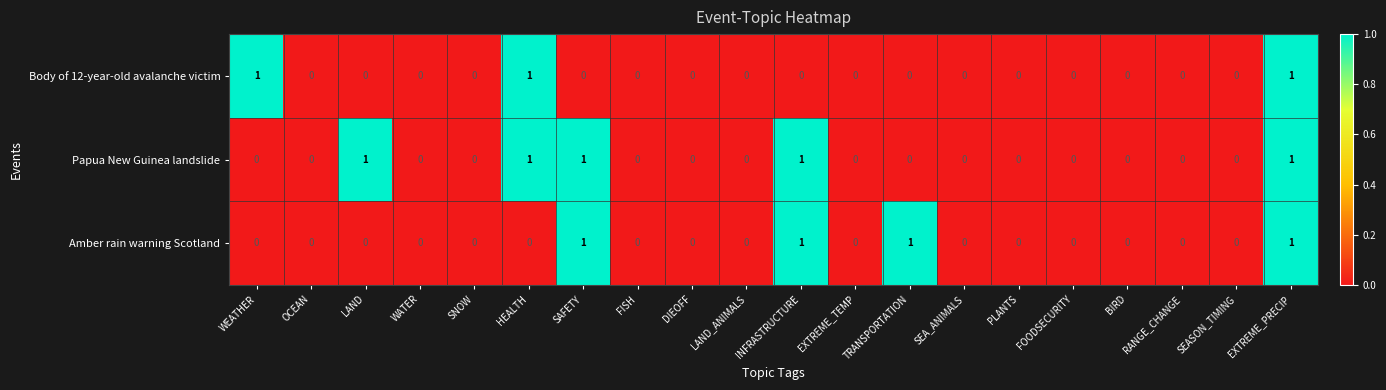

List the series in order of their overall mean, lowest first.

Body of 12-year-old avalanche victim, Amber rain warning Scotland, Papua New Guinea landslide